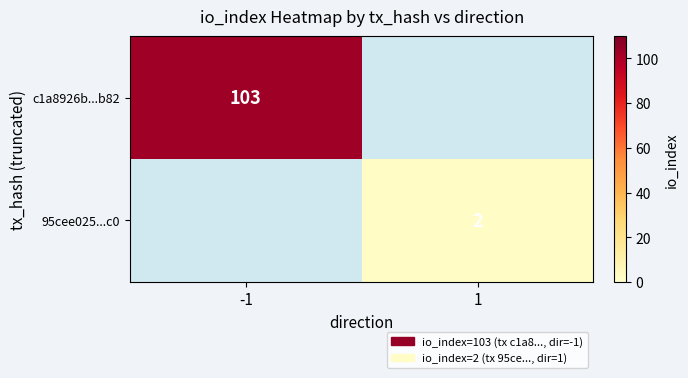

How many distinct data groups are displayed?

2